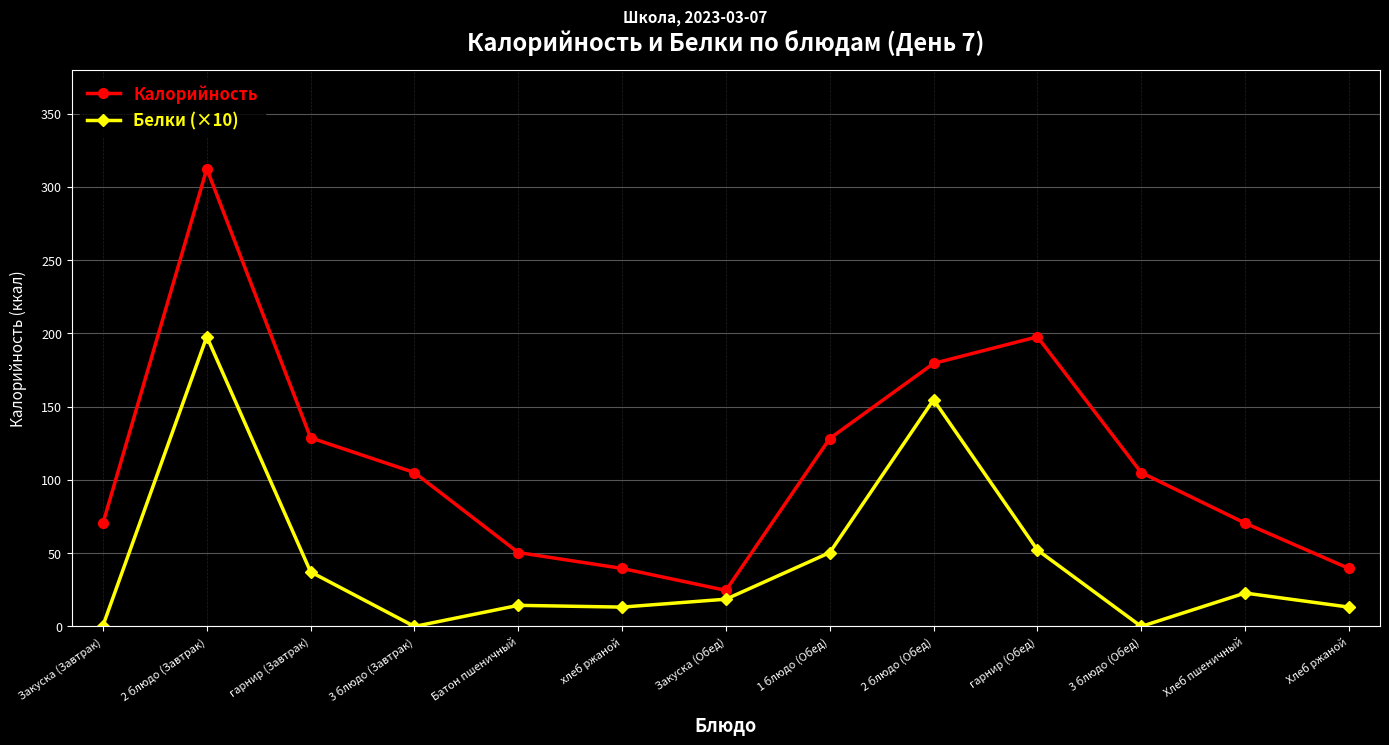

At which category is the sum across all series the highest?

2 блюдо (Завтрак)